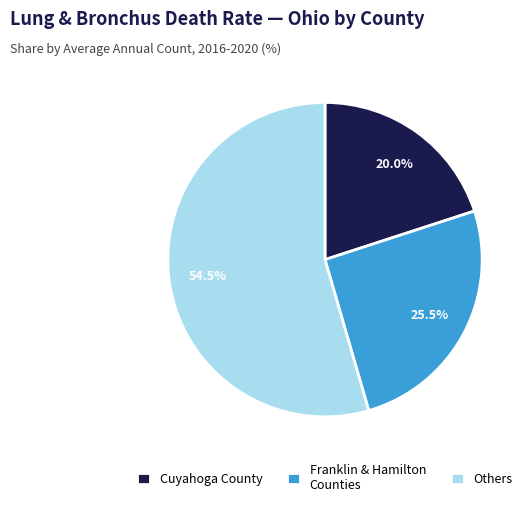

Which slice is the largest?

Others